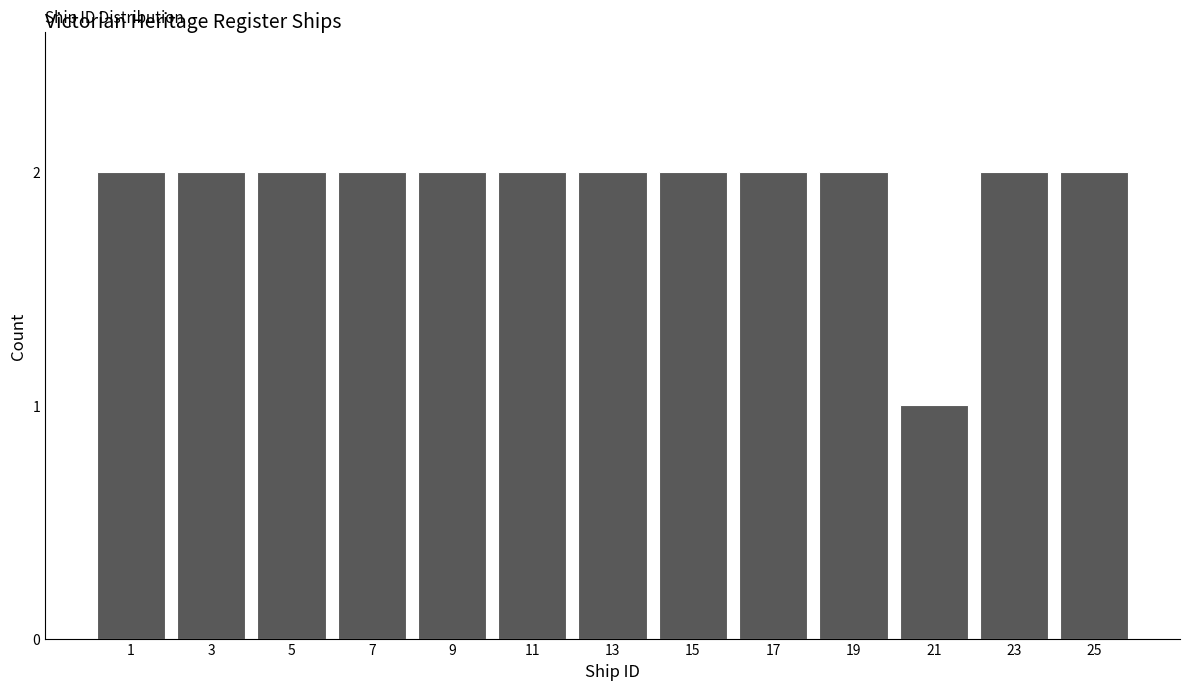

Reading right to left, what are all the values shown in this chart?

25=2	23=2	21=1	19=2	17=2	15=2	13=2	11=2	9=2	7=2	5=2	3=2	1=2